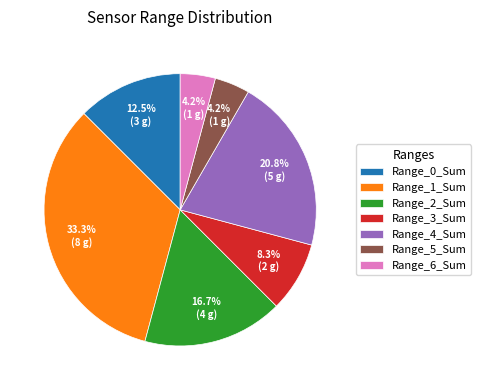

True or false: Range_0_Sum accounts for 25% of the total.

False